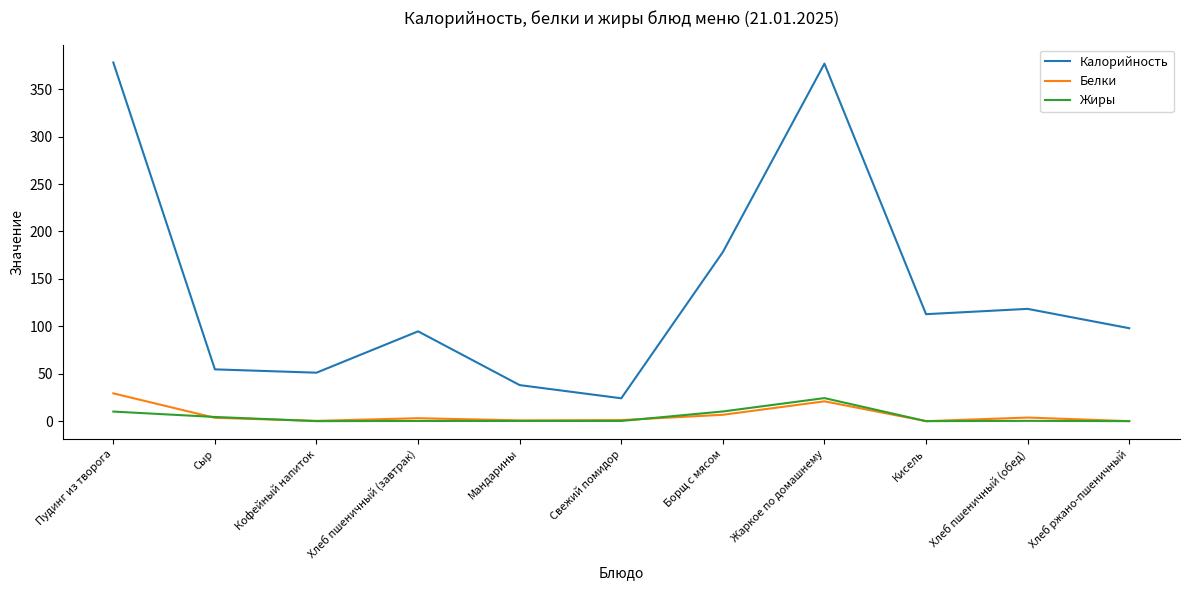

What is the maximum value shown in the chart?

378.2